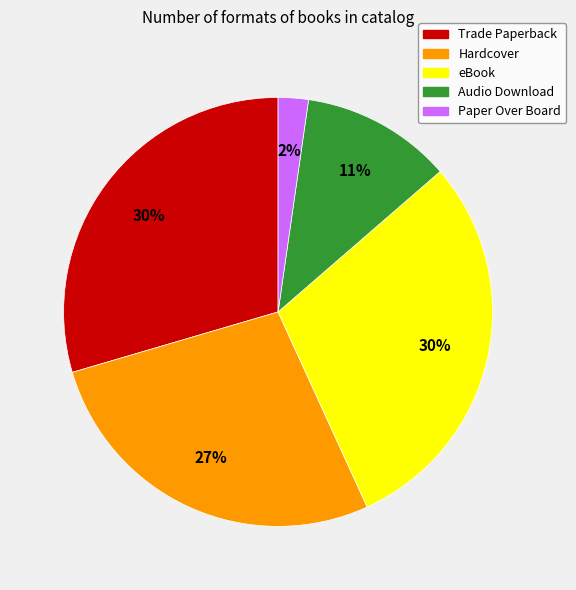

Is there any slice that represents more than half of the pie?

No